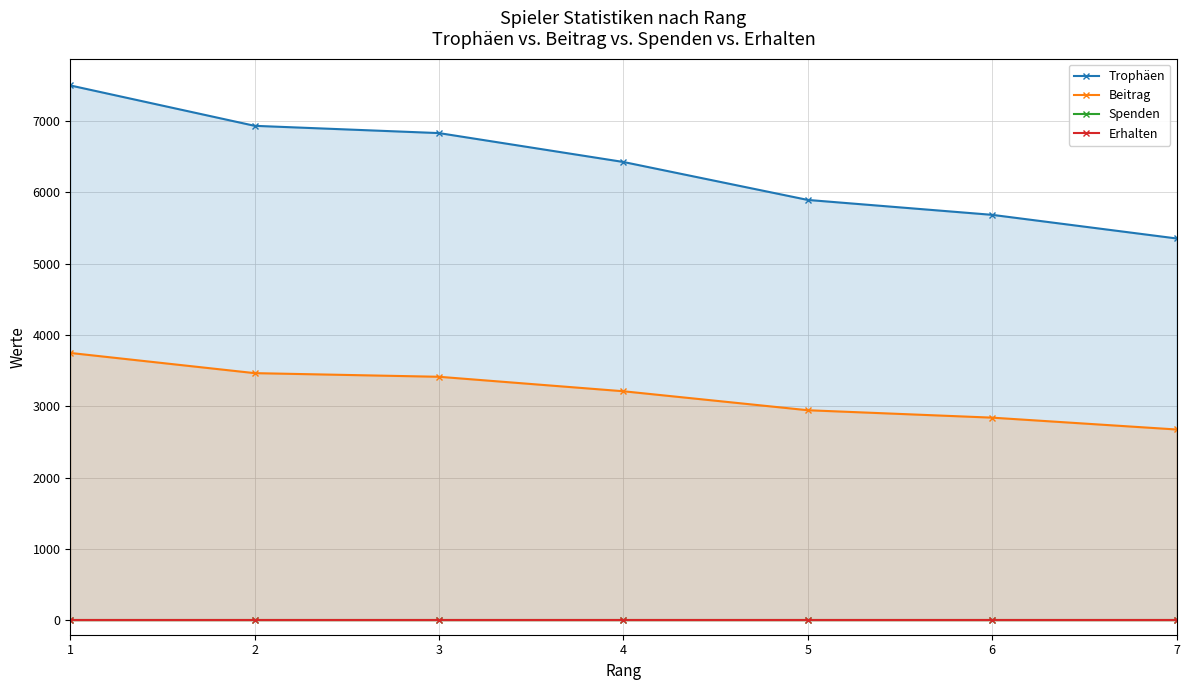

Is it true that Trophäen equals 7500 at 1?

True